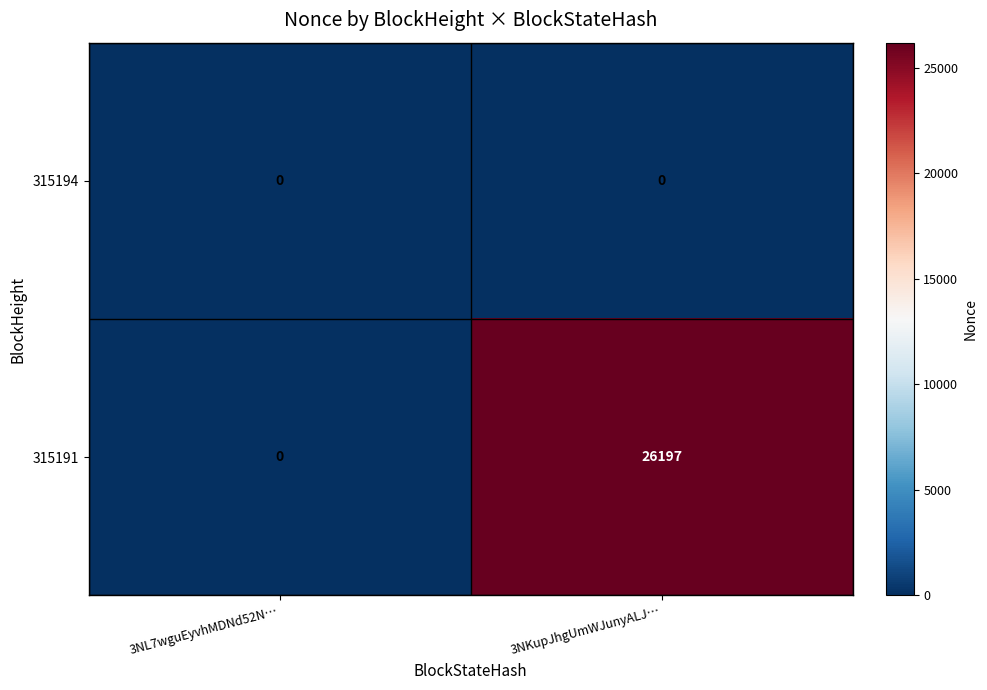

Reading left to right, what are all the values shown in this chart?

315194: 3NL7wguEyvhMDNd52N…=0	3NKupJhgUmWJunyALJ…=0
315191: 3NL7wguEyvhMDNd52N…=0	3NKupJhgUmWJunyALJ…=26197